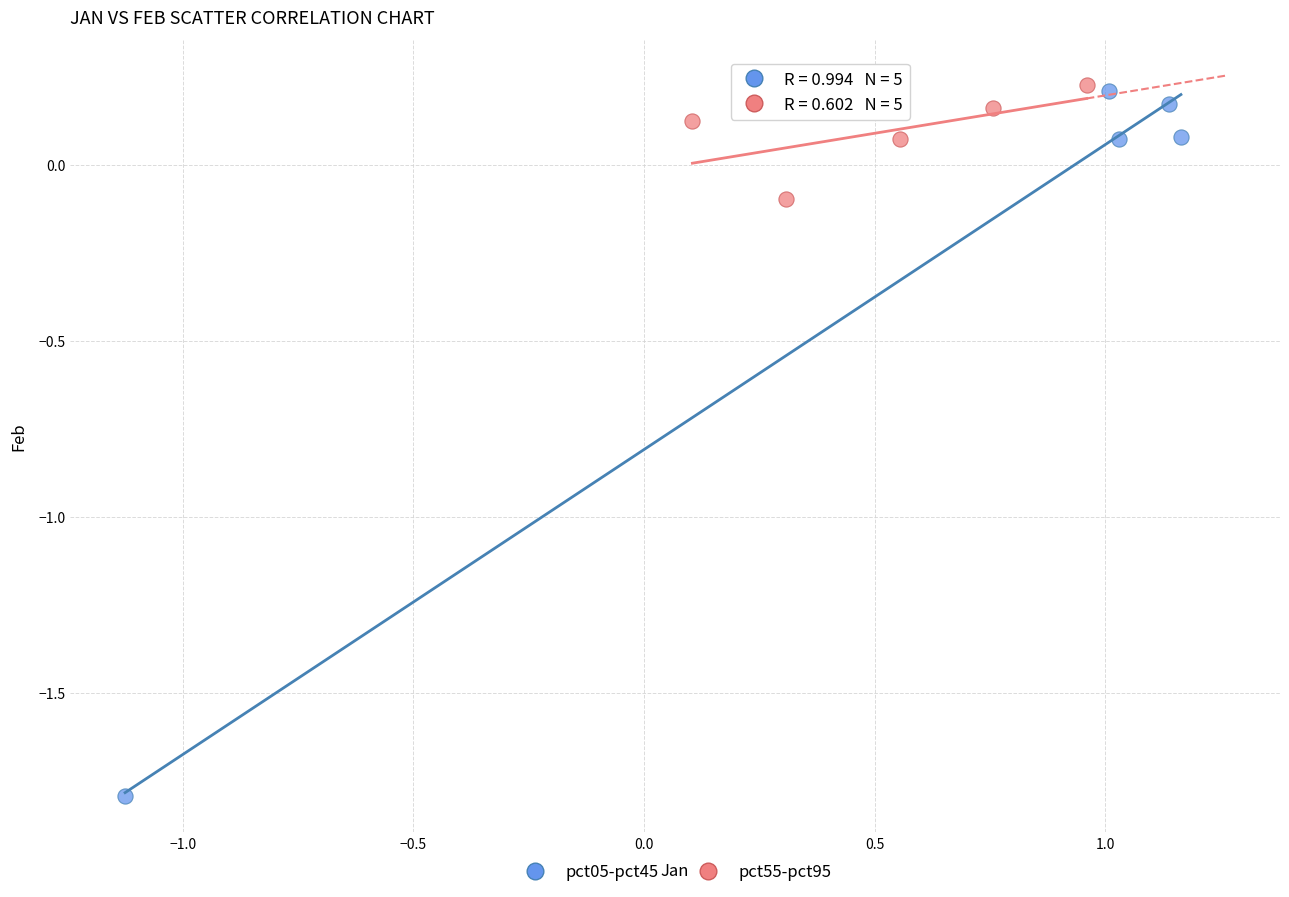

Which series reaches the minimum Y coordinate?

pct05-pct45